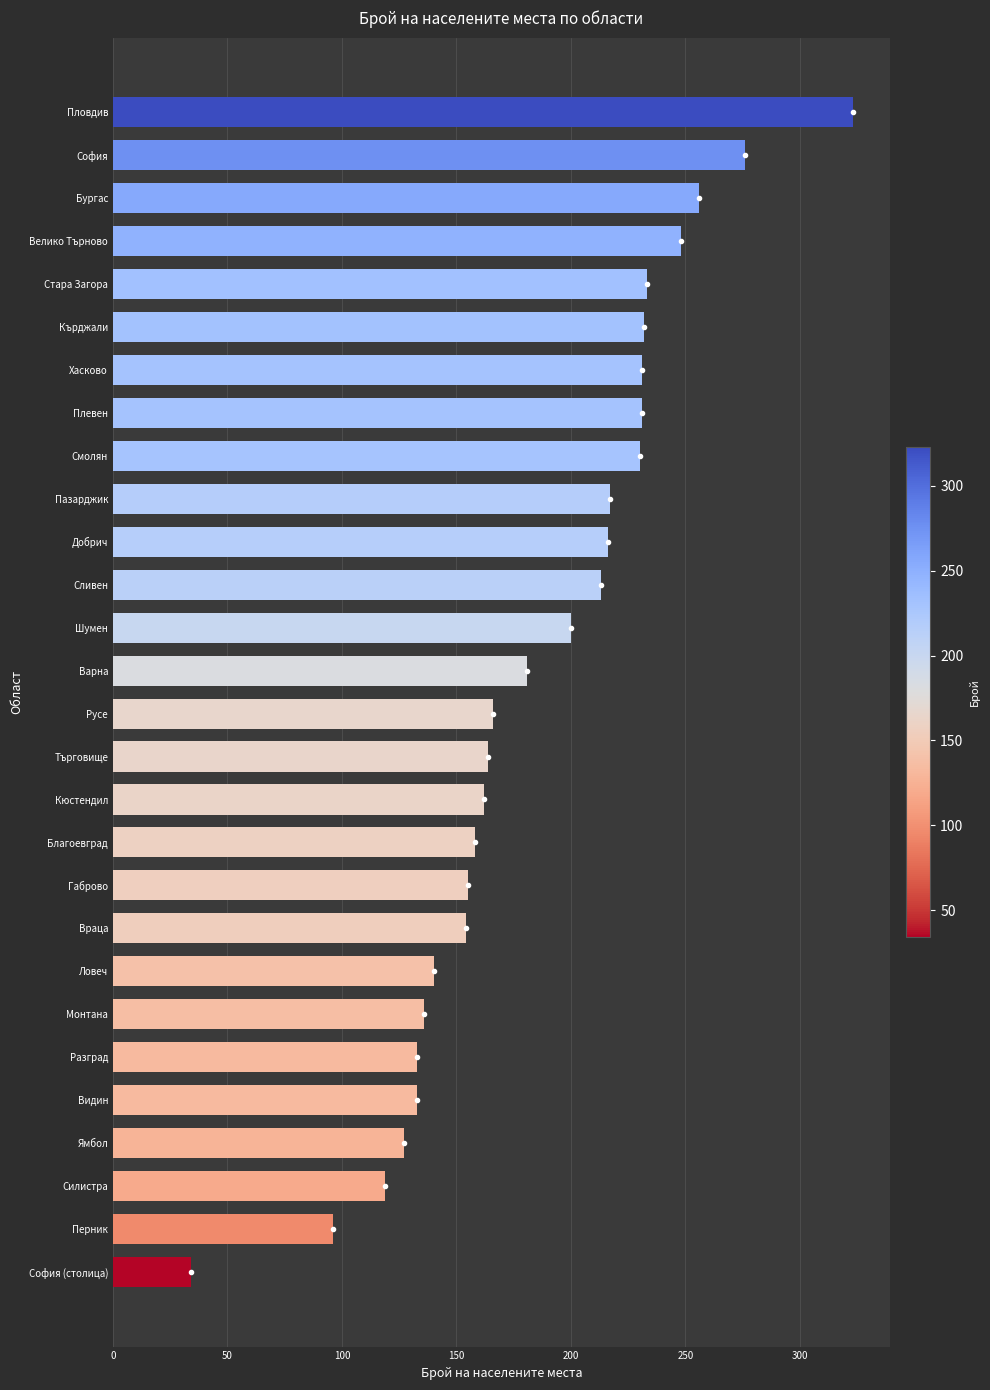

At which label is the value closest to 178?

Варна